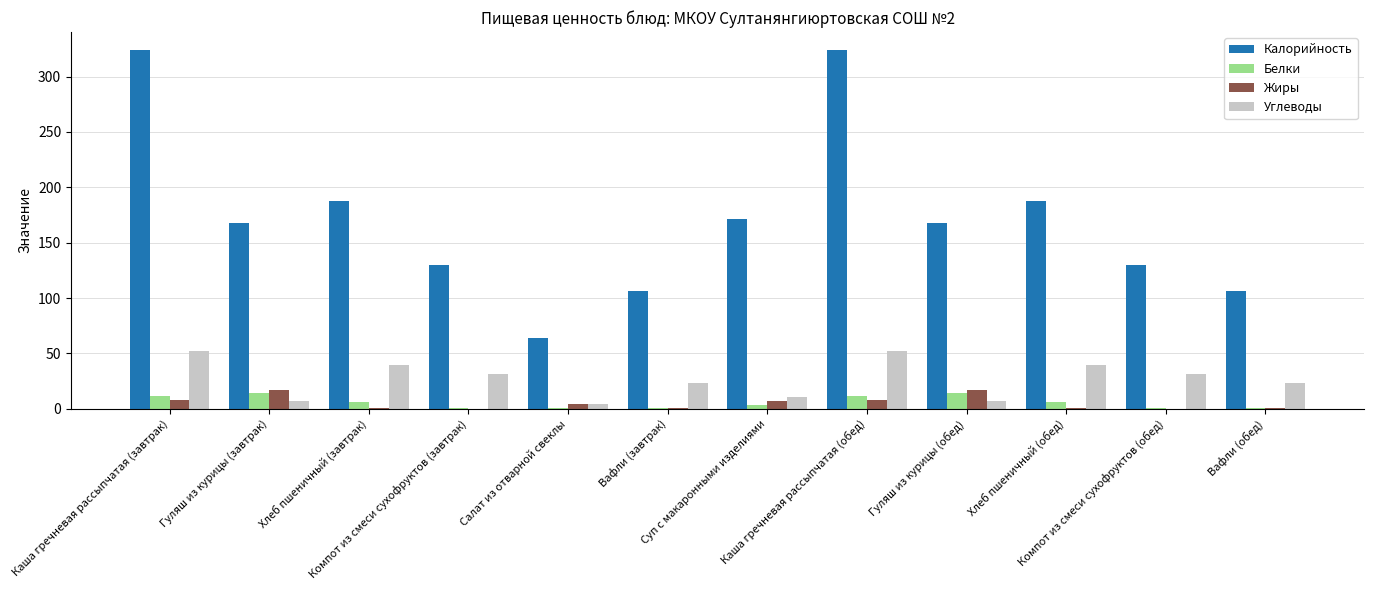

Which series has the largest total across all categories?

Калорийность